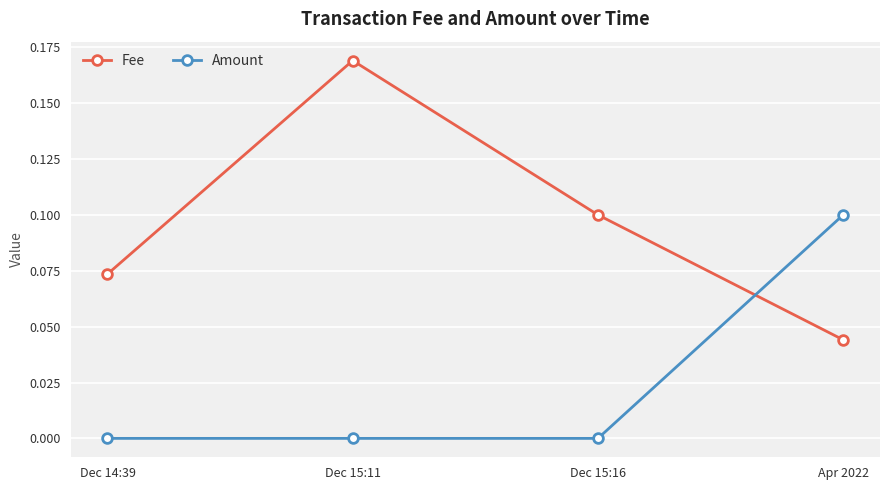

Which category has the highest value in the Fee series?

Dec 15:11